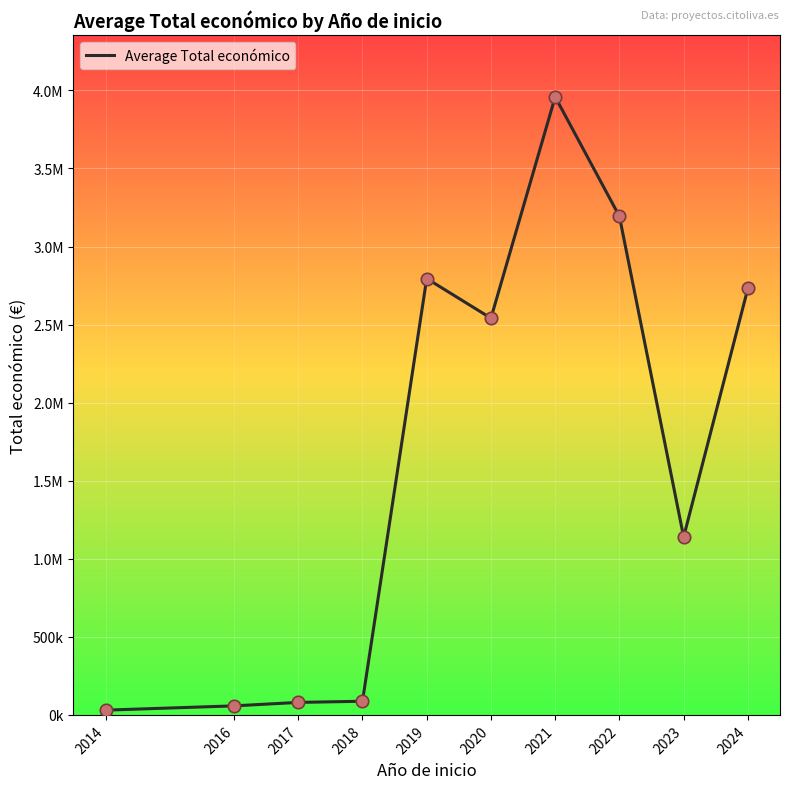

Which has a higher value, 2024 or 2019?

2019